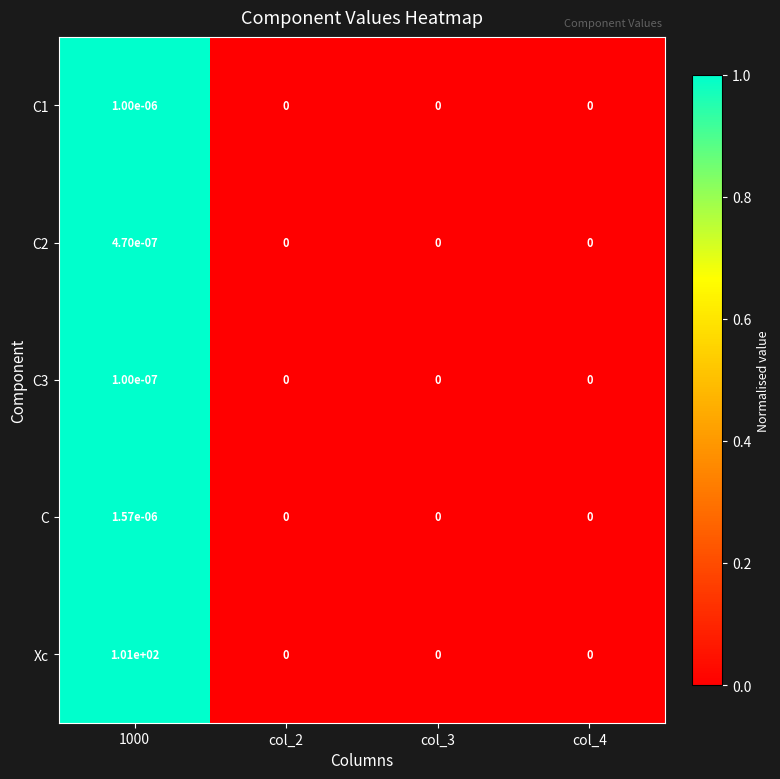

Which series changed the most between 1000 and col_3?

Xc